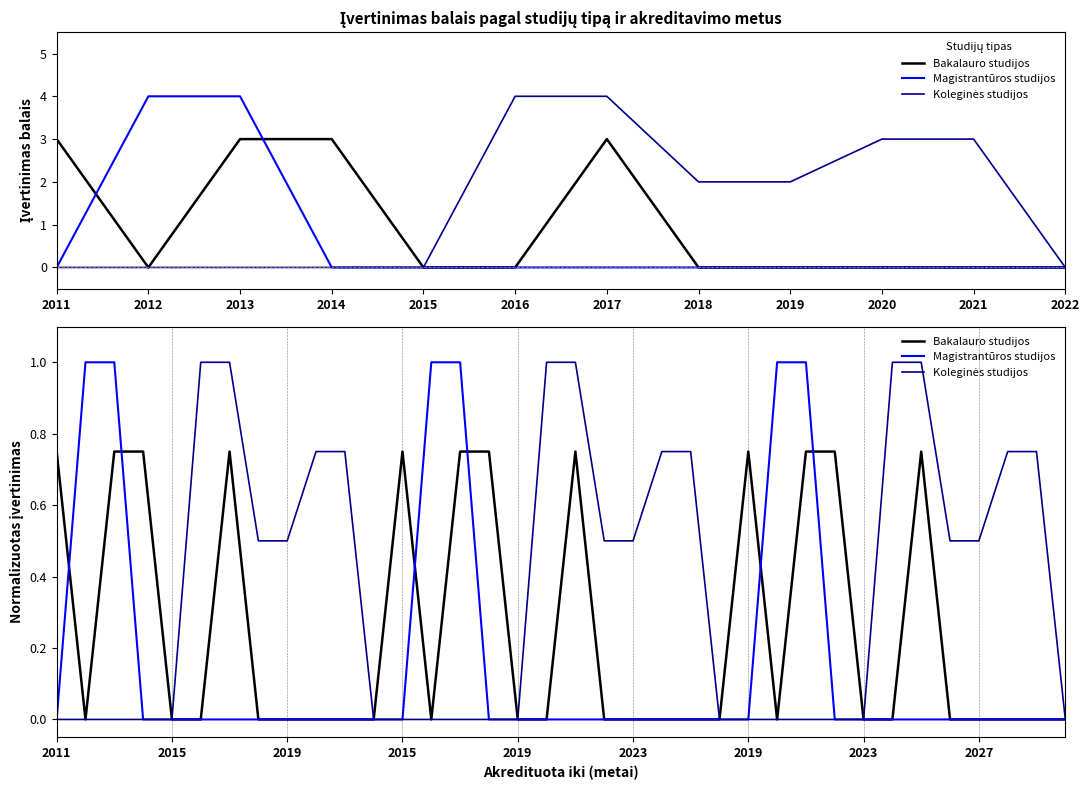

Rank the series by their maximum value, from highest to lowest.

Magistrantūros studijos, Koleginės studijos, Bakalauro studijos